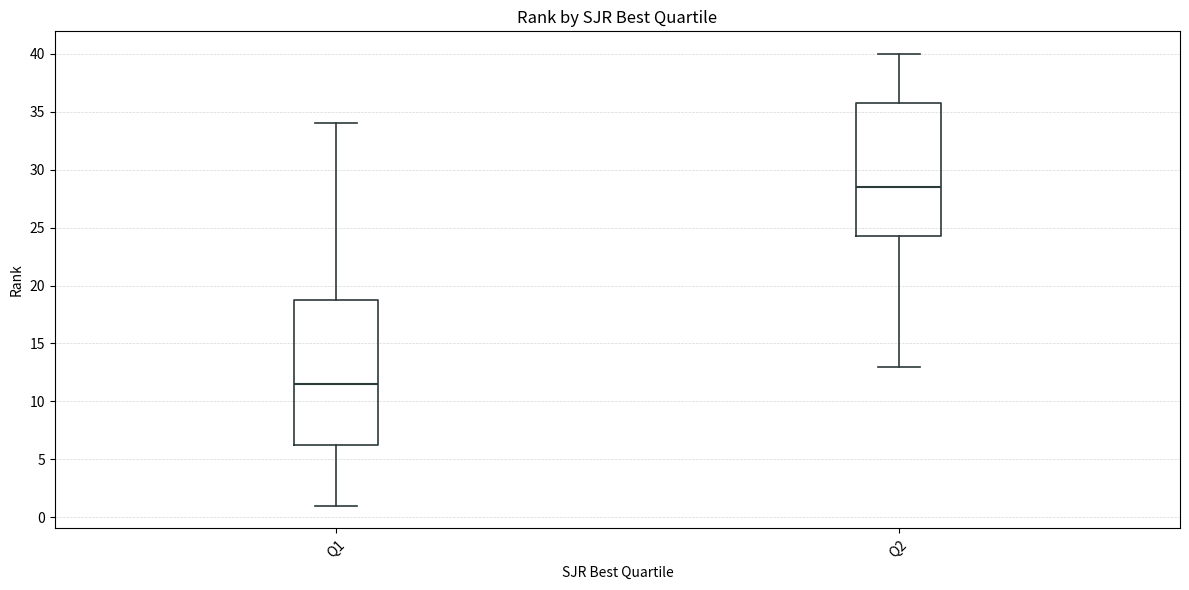

Reading left to right, read every box against the y-axis: the position of its median line, the range the box covers, and the ends of its whiskers. The values are not printed on the chart, so give them approximately, as read against the axis.

Q1: median 11.5, box 6.5 to 19.0, whiskers 1.0 to 34.0
Q2: median 28.5, box 24.5 to 36.0, whiskers 13.0 to 40.0